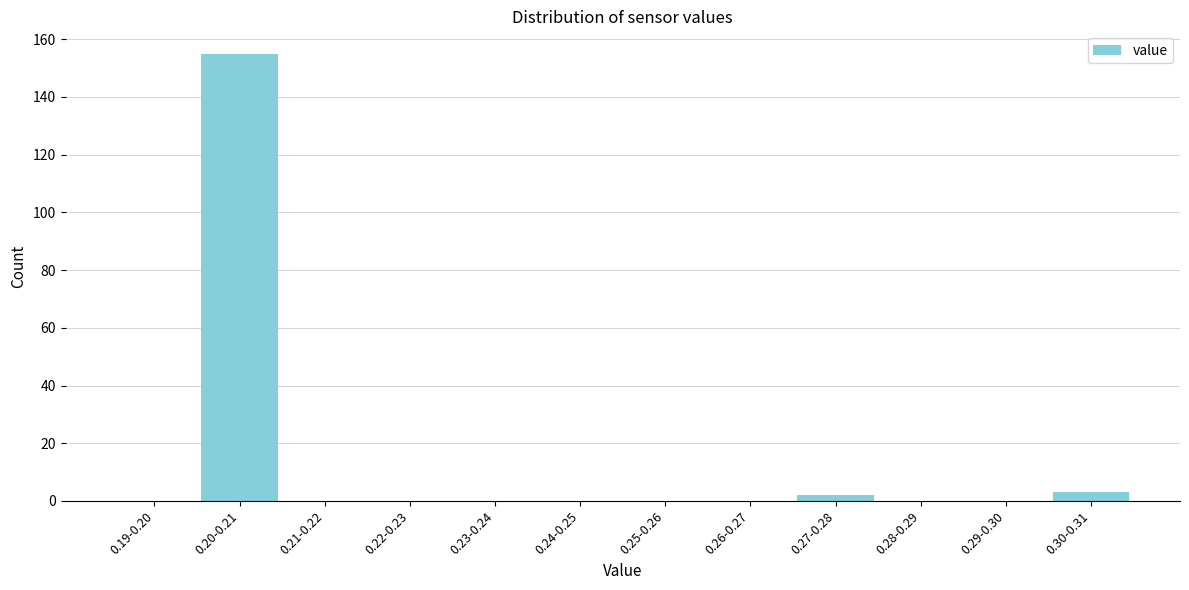

Reading right to left, transcribe all the data shown in this chart.

0.30-0.31=3	0.29-0.30=0	0.28-0.29=0	0.27-0.28=2	0.26-0.27=0	0.25-0.26=0	0.24-0.25=0	0.23-0.24=0	0.22-0.23=0	0.21-0.22=0	0.20-0.21=155	0.19-0.20=0